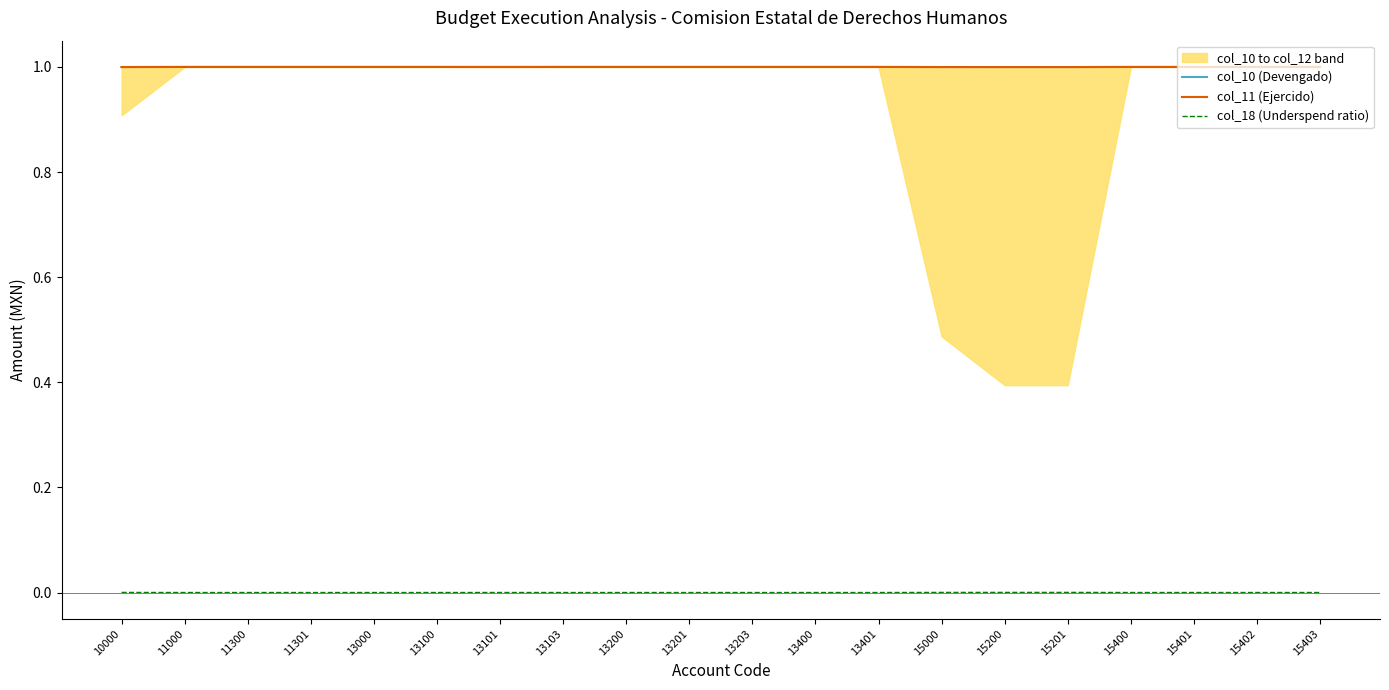

Reading right to left, extract all data points from this chart.

col_10 (Devengado): 15403=1.0	15402=1.0	15401=1.0	15400=1.0	15201=1.0	15200=1.0	15000=1.0	13401=1.0	13400=1.0	13203=1.0	13201=1.0	13200=1.0	13103=1.0	13101=1.0	13100=1.0	13000=1.0	11301=1.0	11300=1.0	11000=1.0	10000=1.0
col_11 (Ejercido): 15403=1.0	15402=1.0	15401=1.0	15400=1.0	15201=1.0	15200=1.0	15000=1.0	13401=1.0	13400=1.0	13203=1.0	13201=1.0	13200=1.0	13103=1.0	13101=1.0	13100=1.0	13000=1.0	11301=1.0	11300=1.0	11000=1.0	10000=1.0
col_18 (Underspend ratio): 15403=0.0	15402=0.0	15401=0.0	15400=0.0	15201=0.0	15200=0.0	15000=0.0	13401=0.0	13400=0.0	13203=0.0	13201=0.0	13200=0.0	13103=0.0	13101=0.0	13100=0.0	13000=0.0	11301=0.0	11300=0.0	11000=0.0	10000=0.0